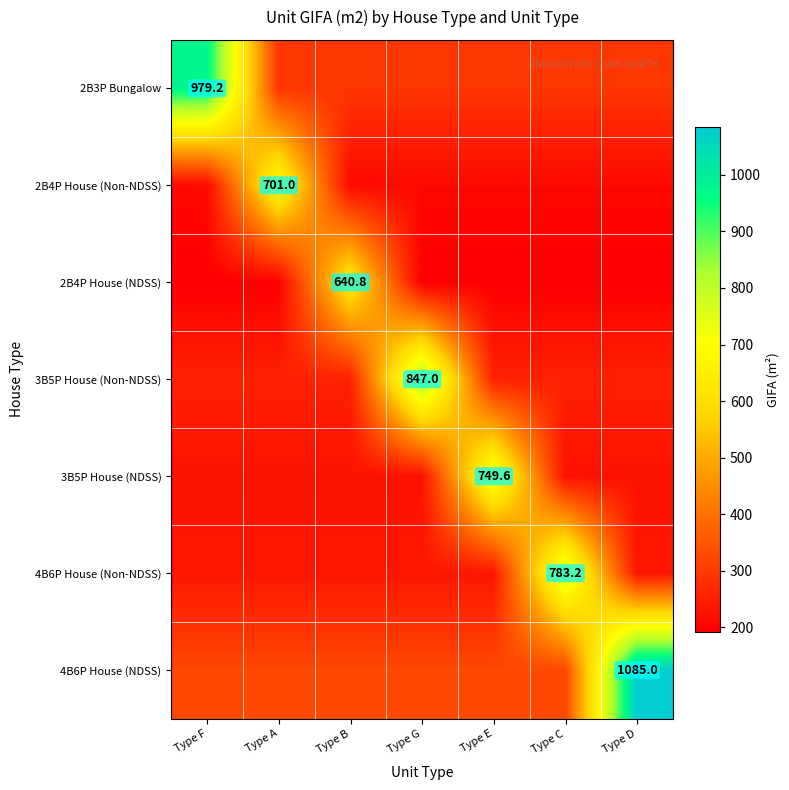

What is the sum of the 4B6P House (Non-NDSS) values at Type F and Type C?

1018.2